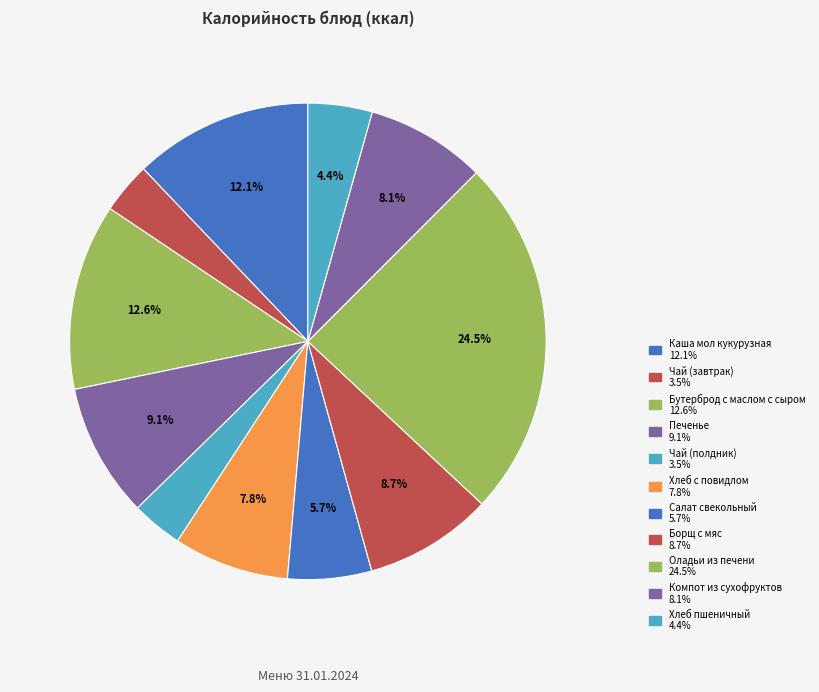

True or false: Компот из сухофруктов accounts for 1% of the total.

False